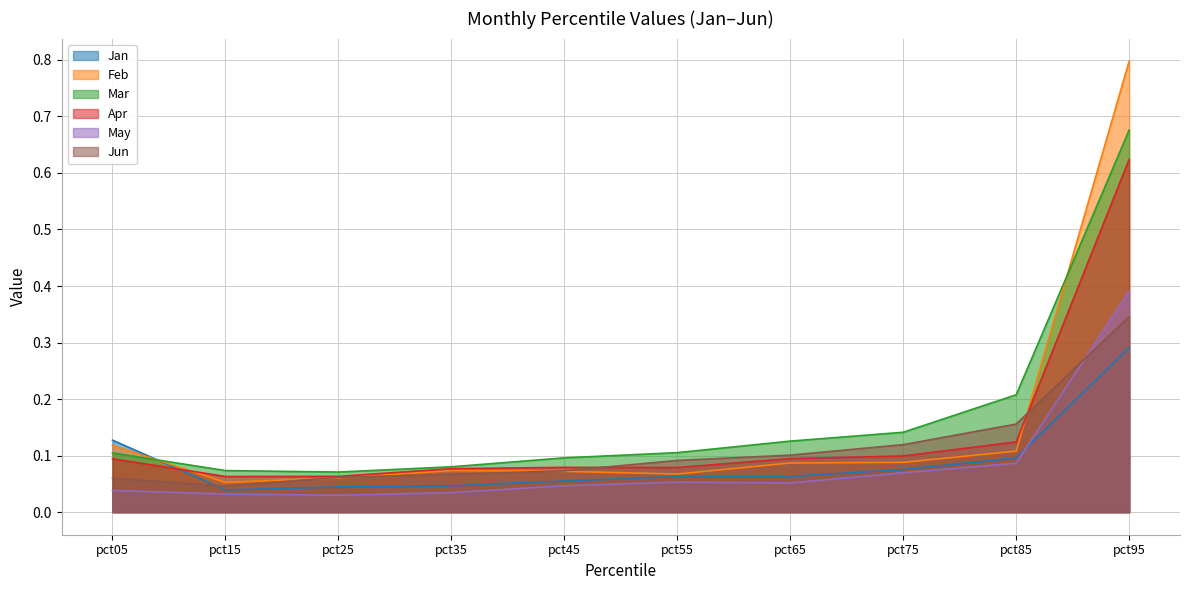

Which category has the highest value in the Apr series?

pct95